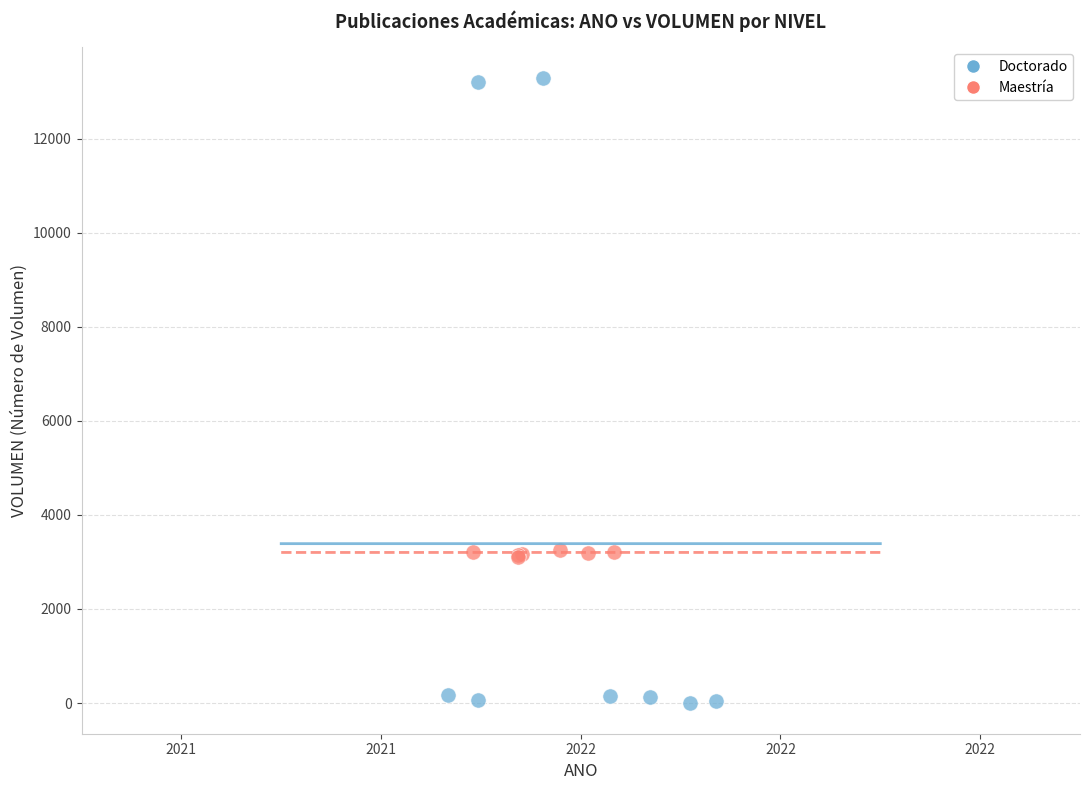

Which series reaches the maximum Y coordinate?

Doctorado